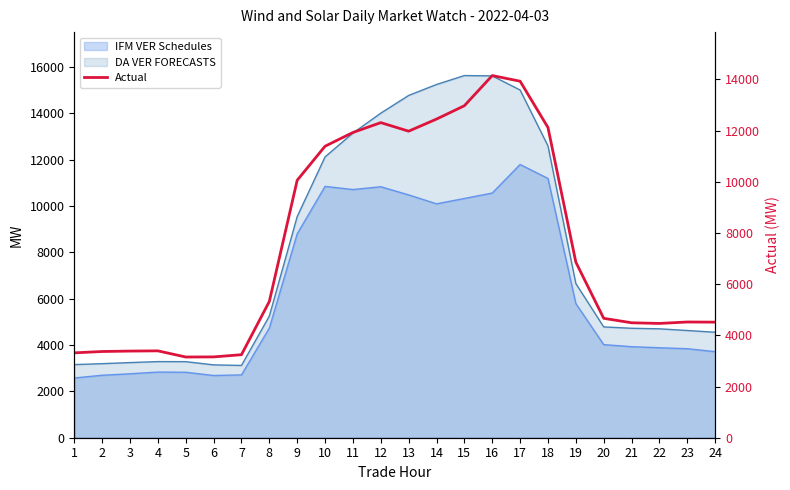

Between 1 and 24, which is larger?

24